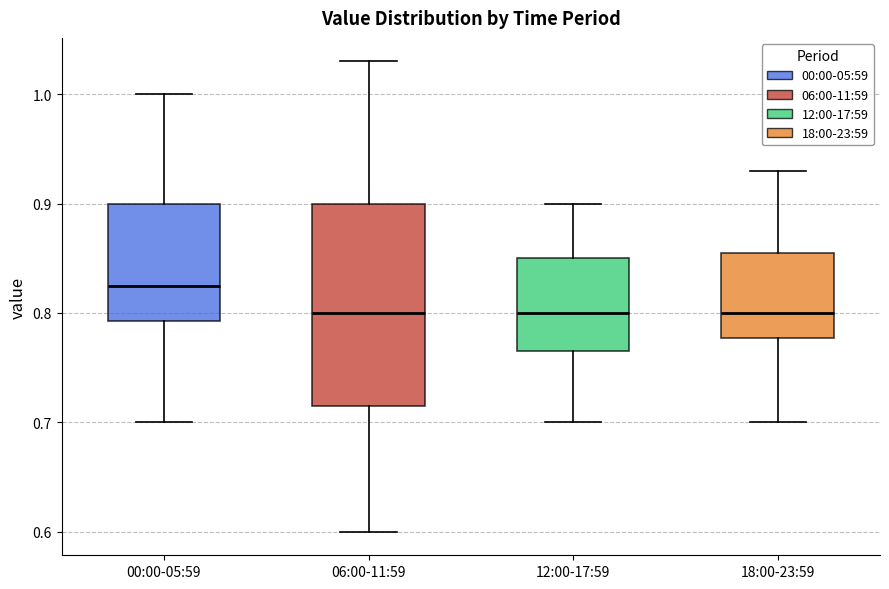

Where does the upper whisker of the box for 00:00-05:59 end on the y-axis? The values are not printed on the chart, so give them approximately, as read against the axis.

1.00